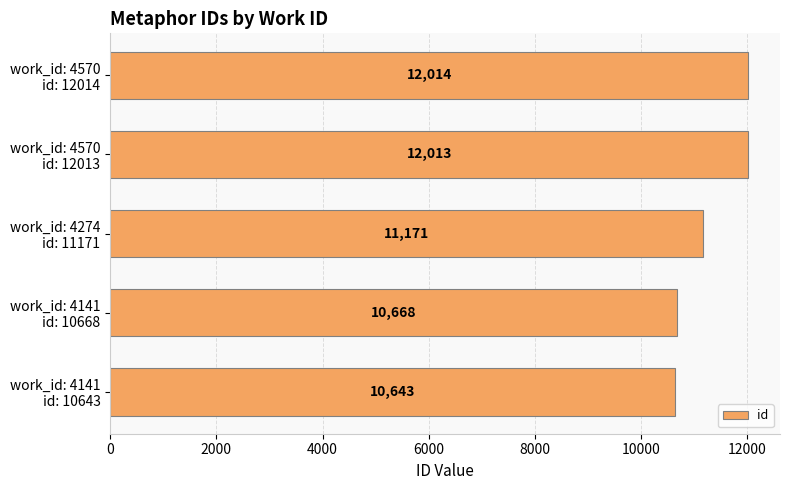

Are the bars grouped side by side (vs. stacked)?

No